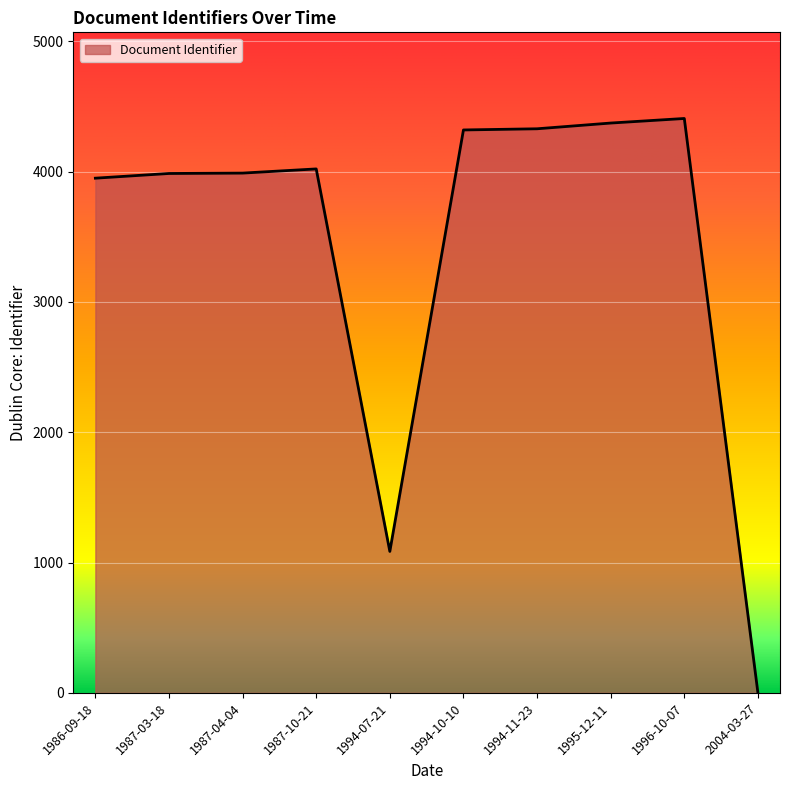

Where is the data nearest to the value 2203?

1994-07-21